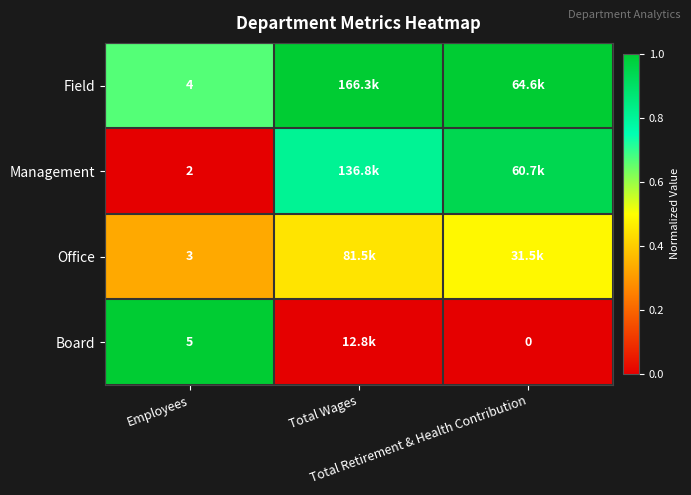

What is the average value of the Management series?

0.6